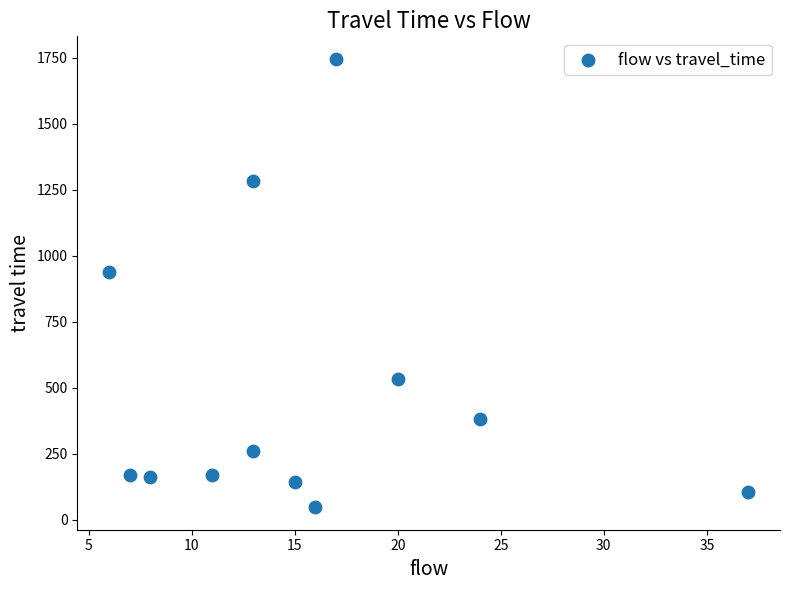

What is the range of Y values (max minus min)?

1699